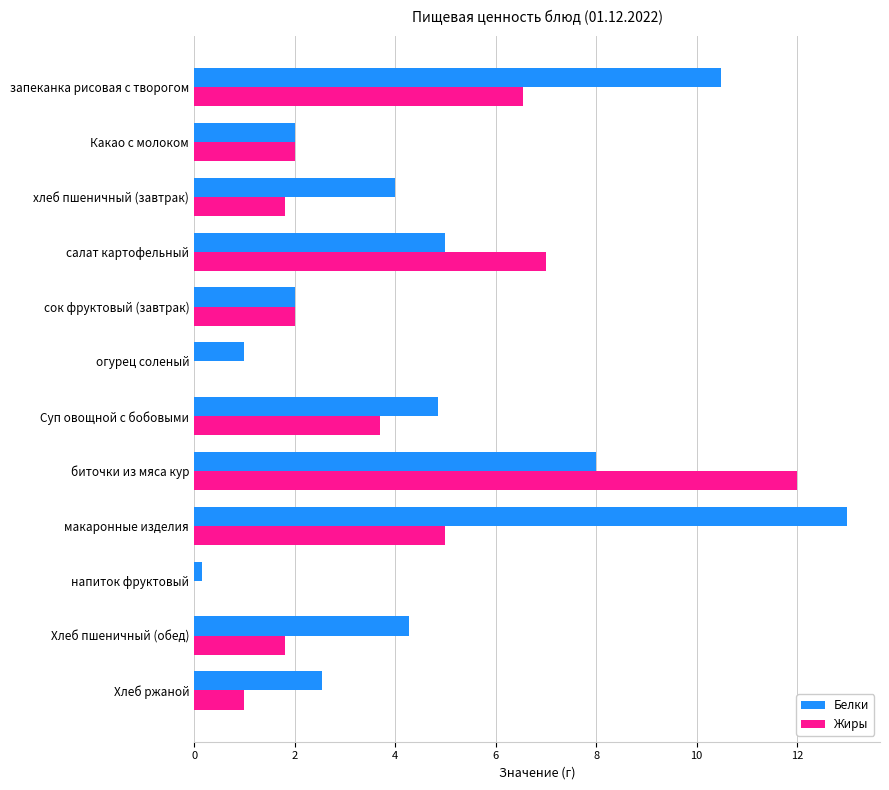

What are all the series names shown in the legend?

Белки, Жиры